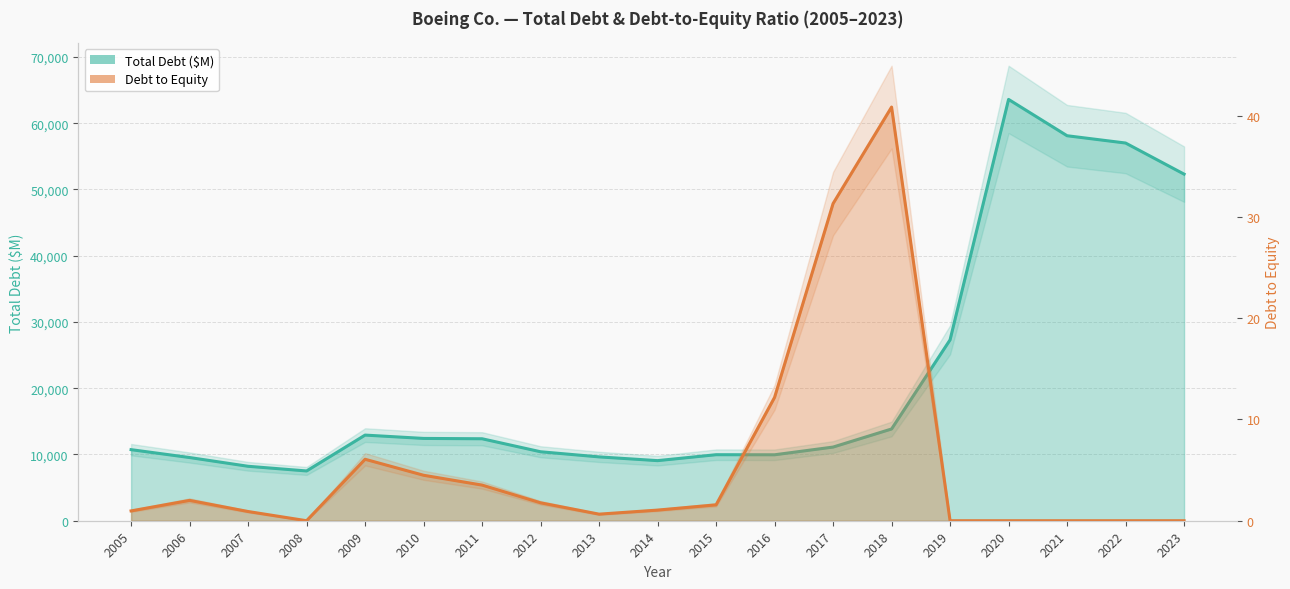

List the series in order of their overall mean, lowest first.

Debt to Equity, Total Debt ($M)